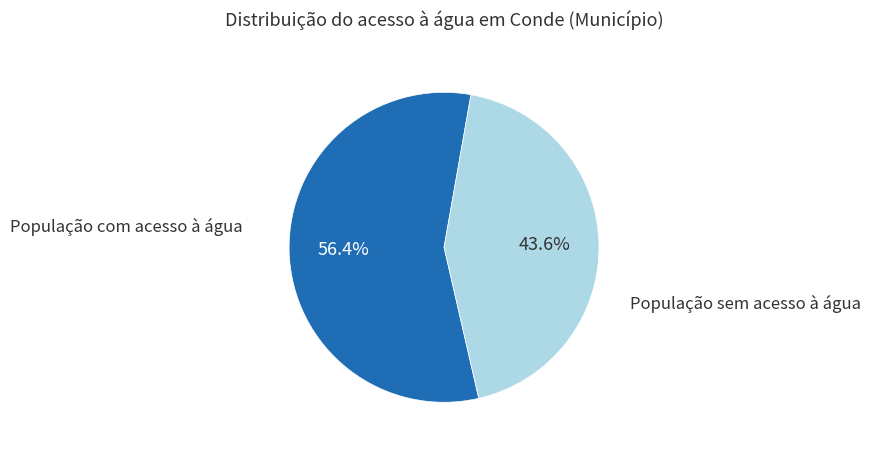

What percentage is the População com acesso à água slice, to the nearest percent?

56%